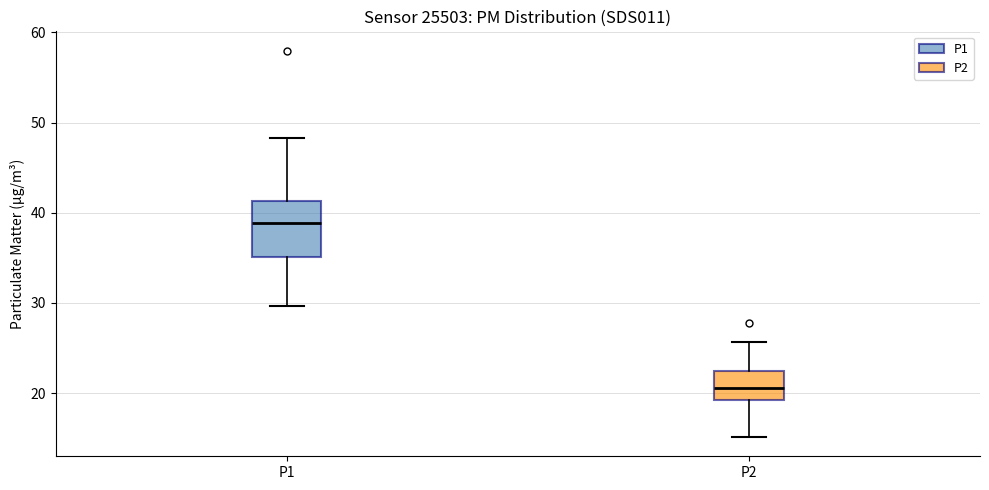

Which box has the lowest median line?

P2